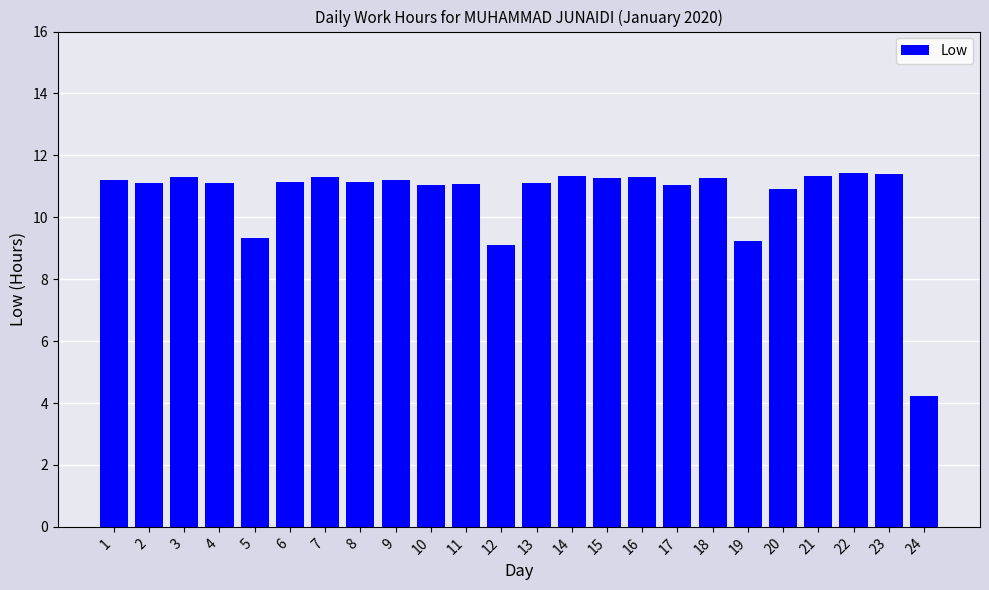

Read the value at 9.

11.2